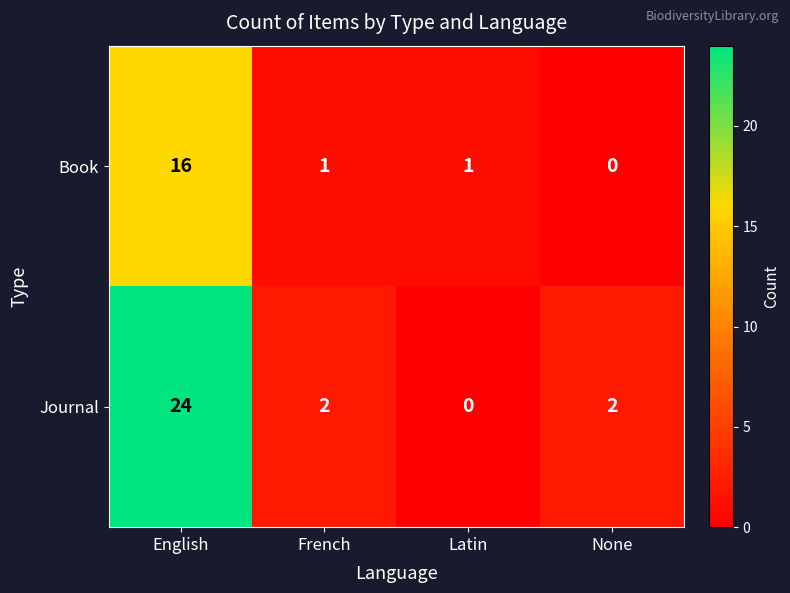

How many values in Journal are above zero?

3